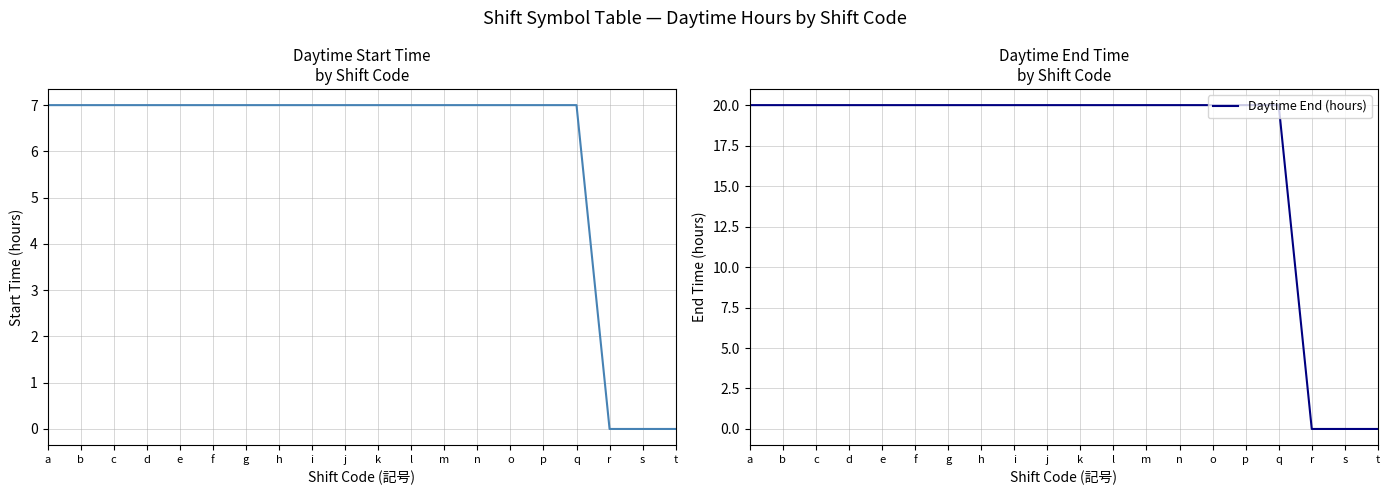

What is the difference between the highest and lowest values at l?

13